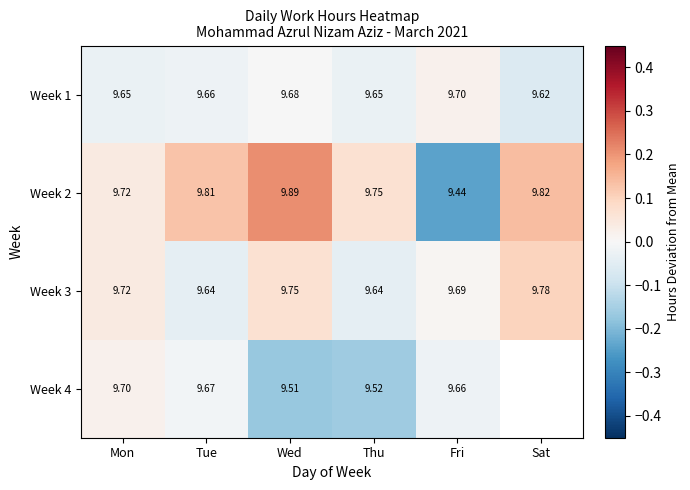

Rank the categories by Week 2 value from highest to lowest.

Wed, Sat, Tue, Thu, Mon, Fri